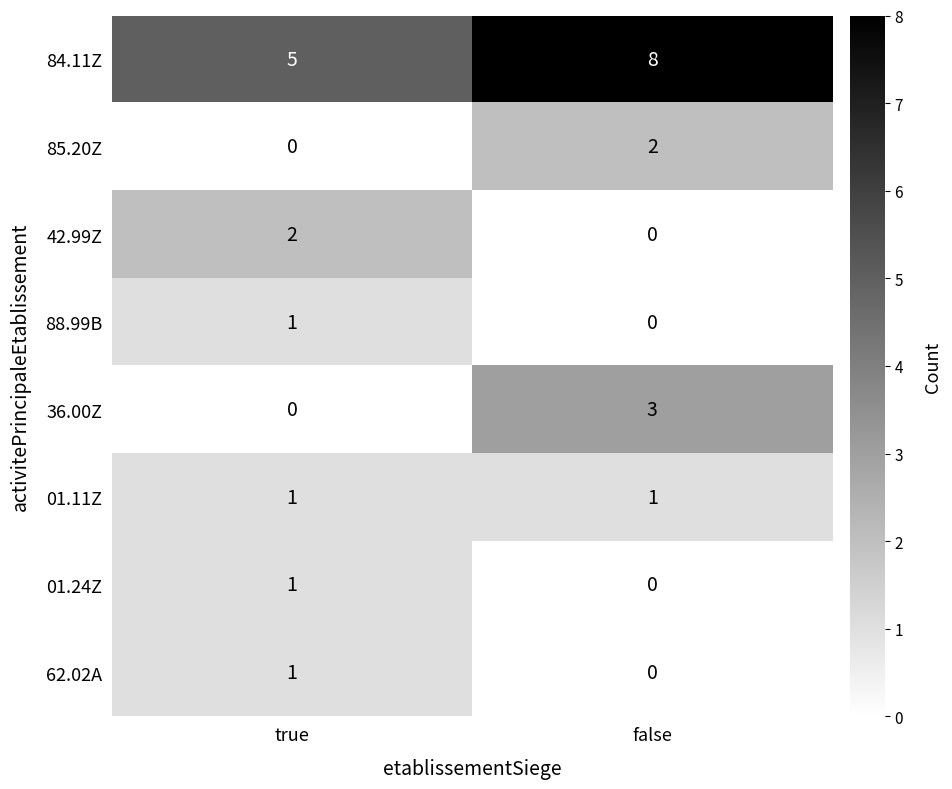

Reading right to left, what are all the values shown in this chart?

84.11Z: 8	5
85.20Z: 2	0
42.99Z: 0	2
88.99B: 0	1
36.00Z: 3	0
01.11Z: 1	1
01.24Z: 0	1
62.02A: 0	1